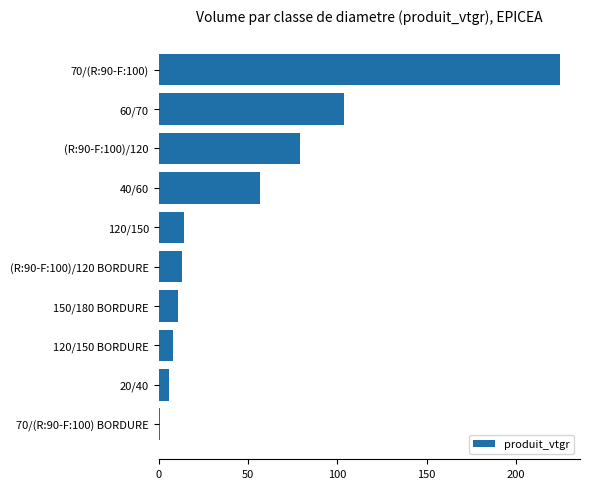

What is the maximum value shown in the chart?

224.6